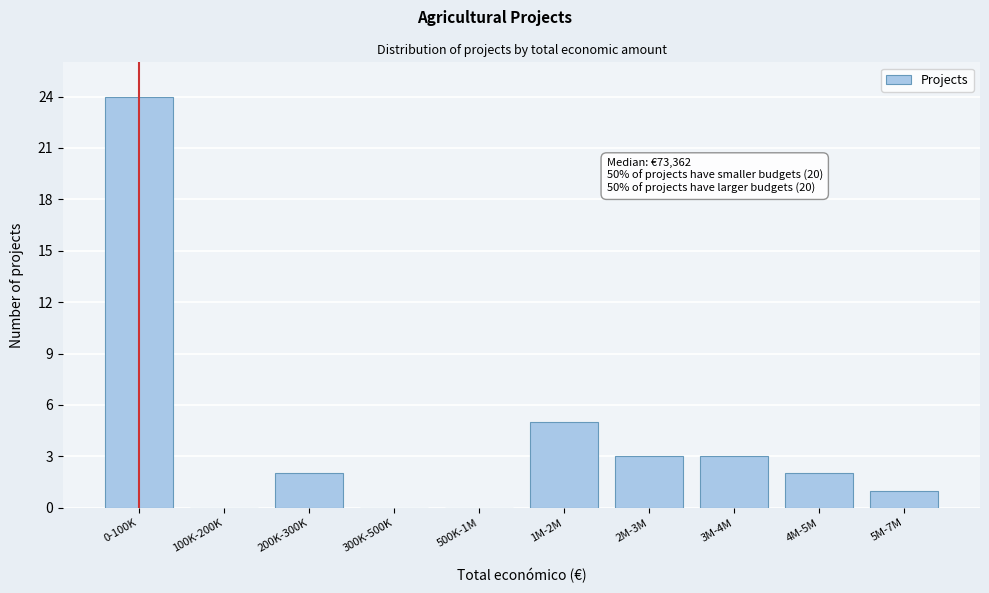

Reading left to right, extract all data points from this chart.

0-100K=24	100K-200K=0	200K-300K=2	300K-500K=0	500K-1M=0	1M-2M=5	2M-3M=3	3M-4M=3	4M-5M=2	5M-7M=1